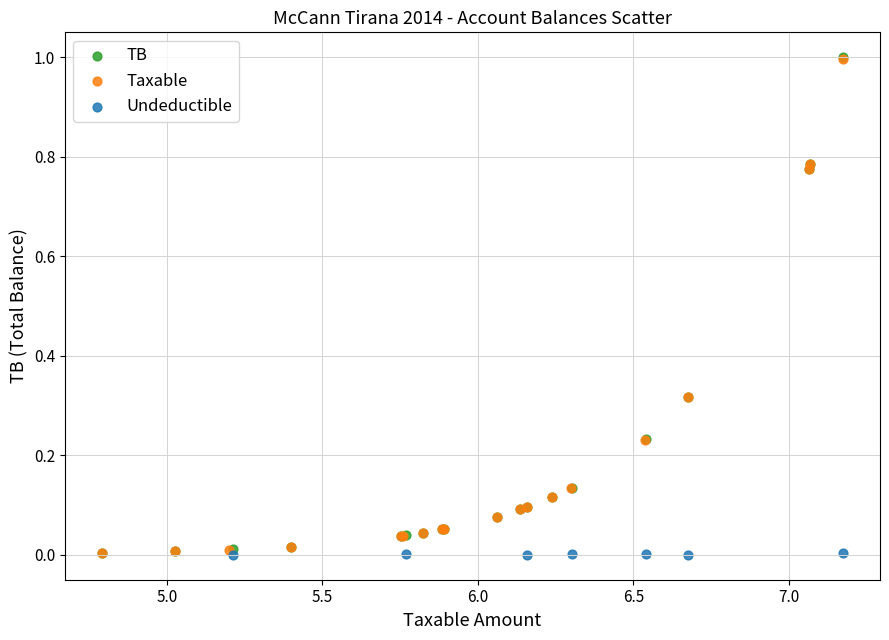

Which series has the largest Y range (max minus min)?

TB